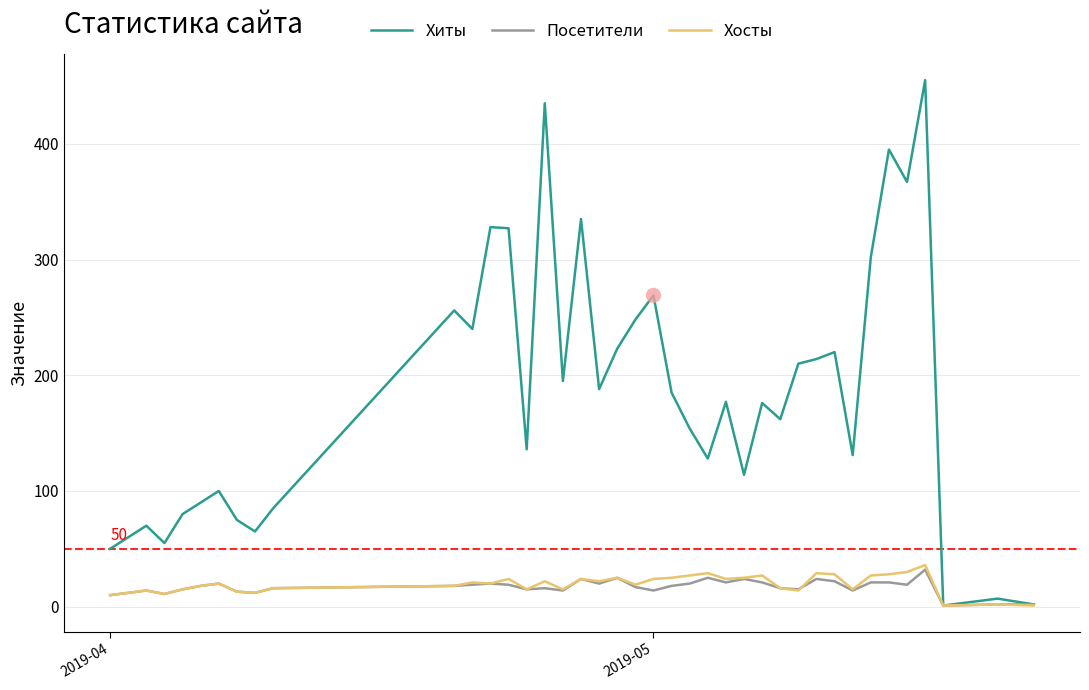

What is the maximum value shown in the chart?

455